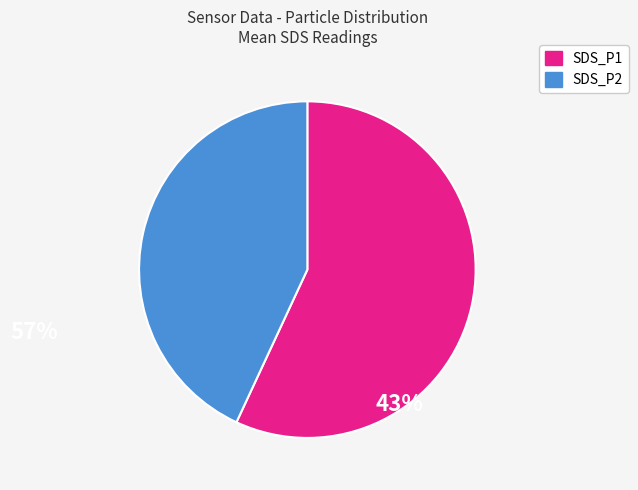

Does SDS_P1 account for over 50% of the chart?

Yes